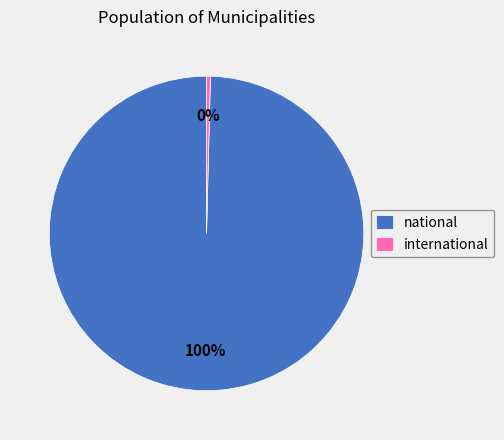

To the nearest percent, what is the average slice percentage?

50%